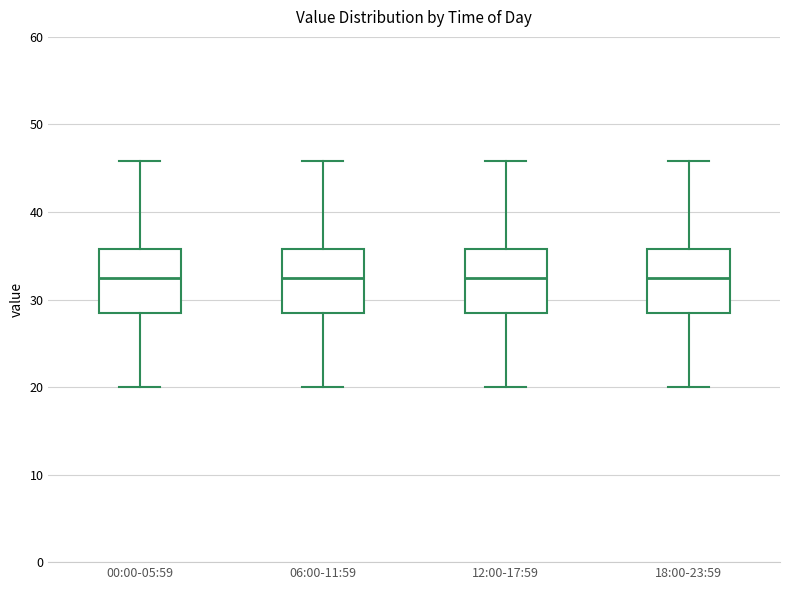

Where is the upper edge of the box for 00:00-05:59 on the y-axis? The values are not printed on the chart, so give them approximately, as read against the axis.

36